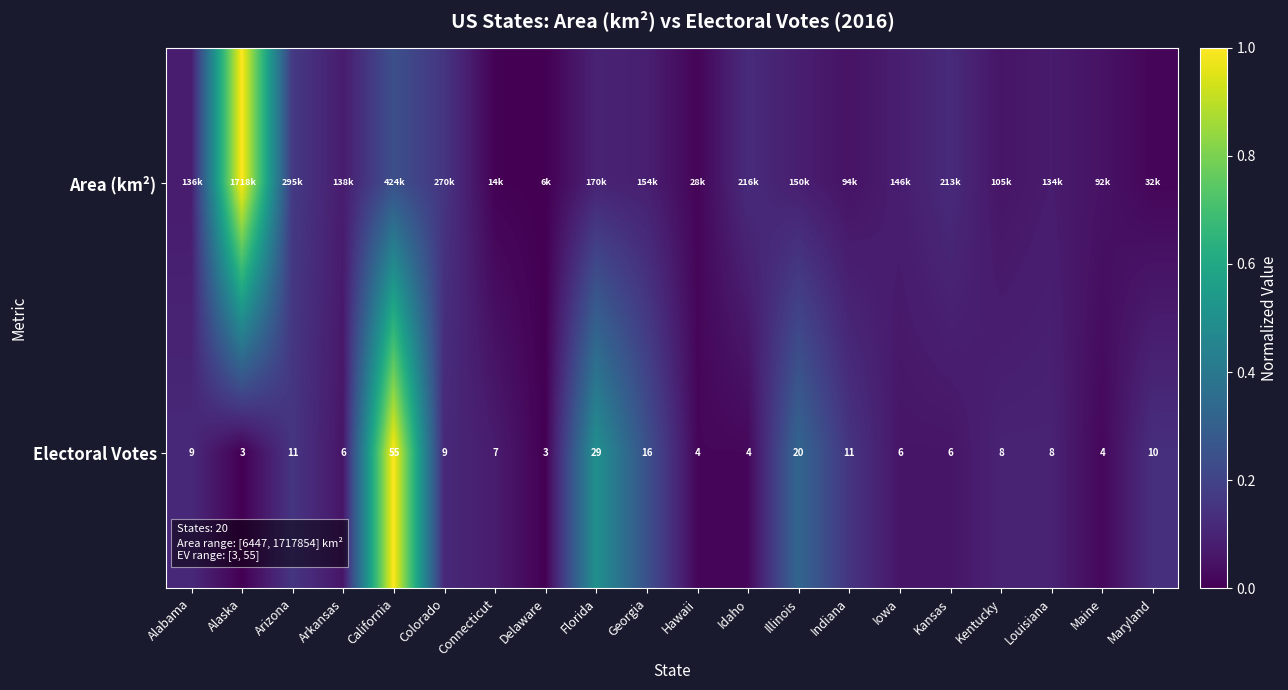

At which label is Electoral Votes closest to 29?

Florida